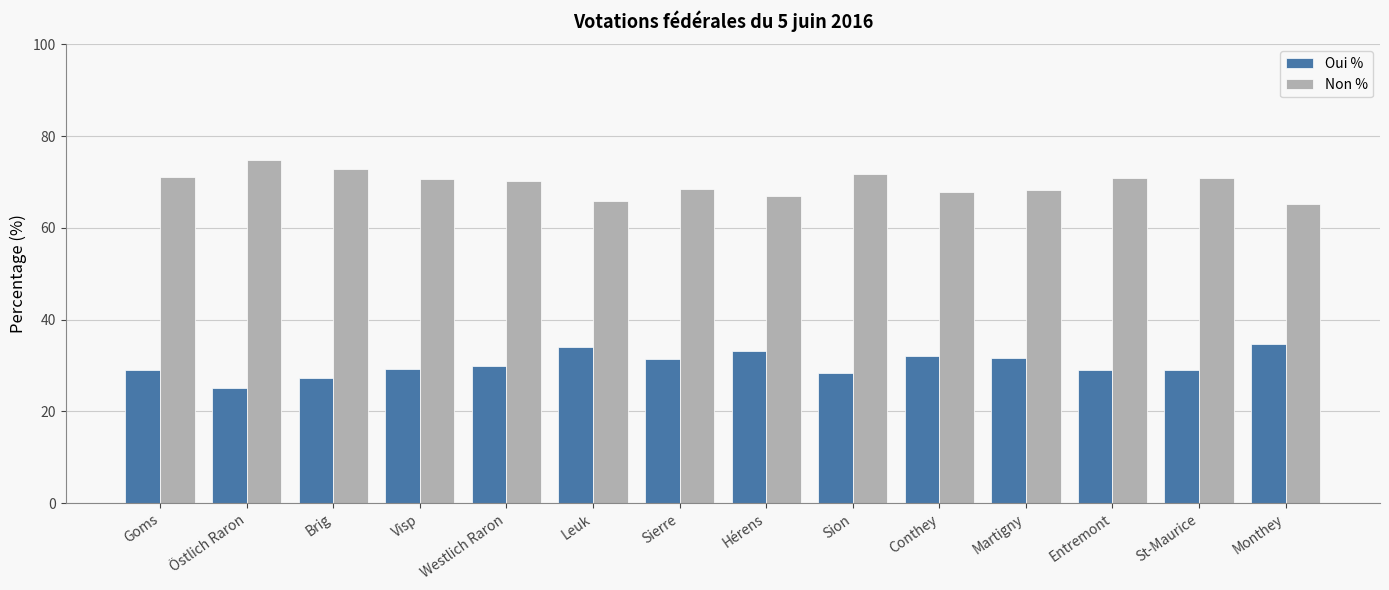

What are all the series names shown in the legend?

Oui %, Non %